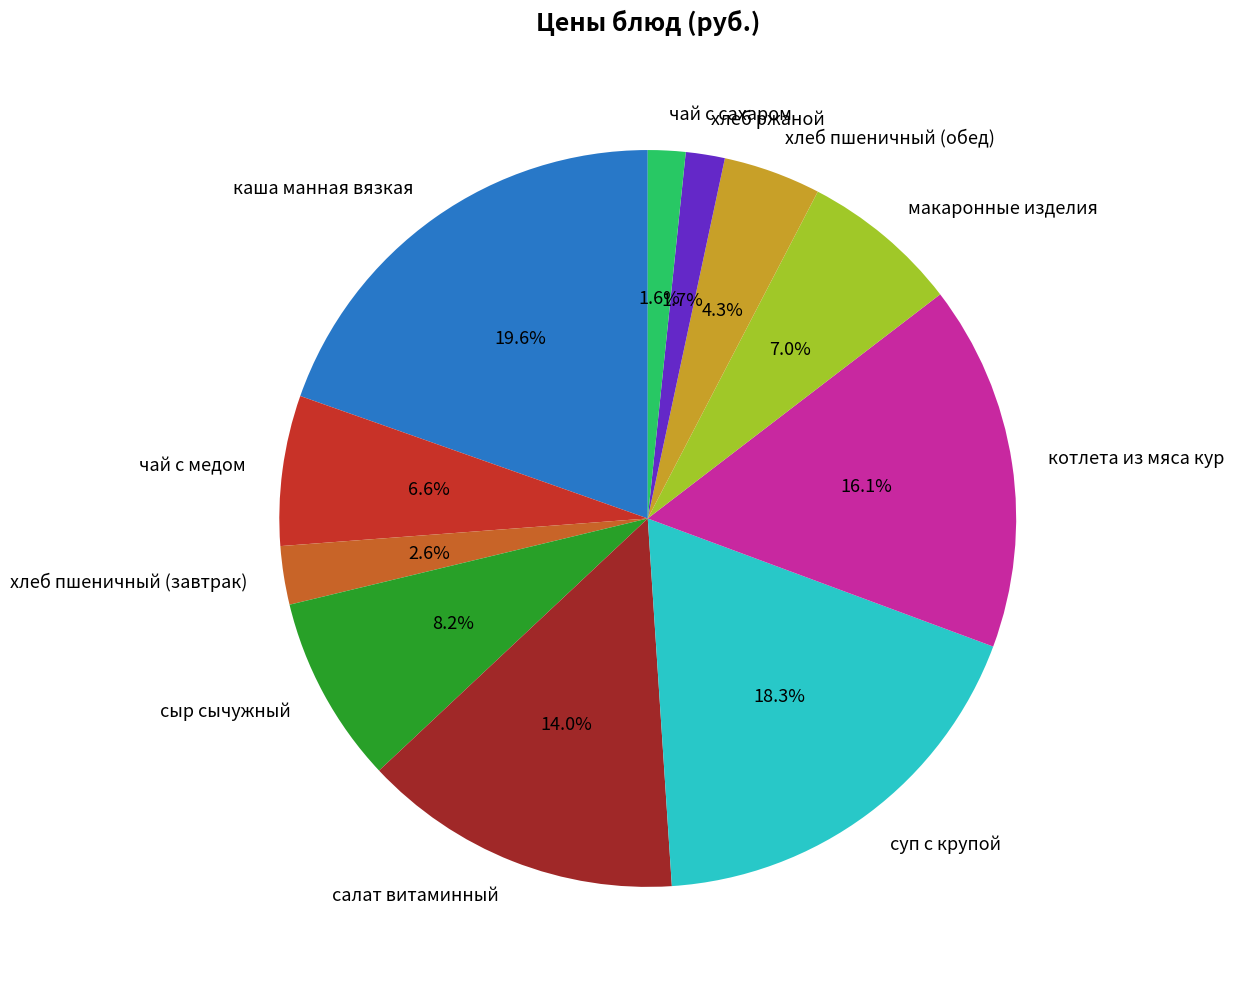

Is хлеб пшеничный (обед) the majority of the pie?

No